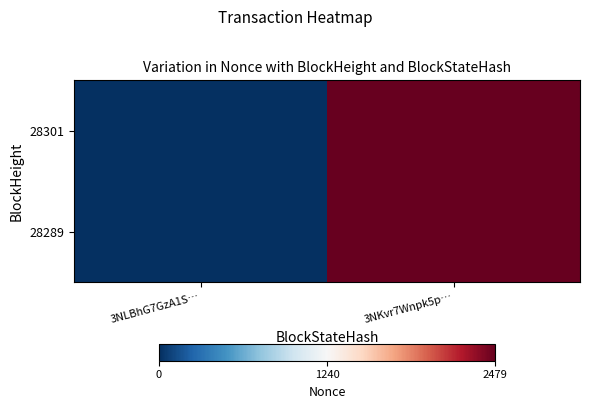

How many categories are shown in the chart?

2